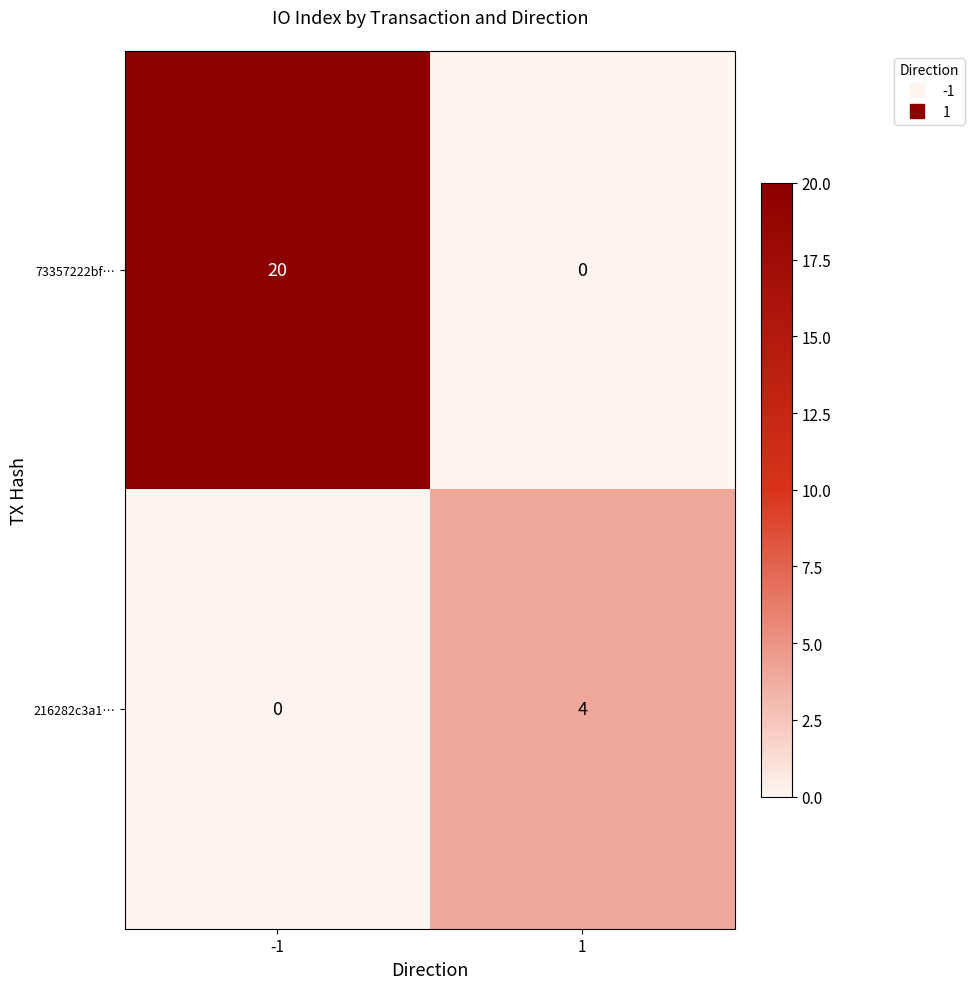

The value of 73357222bf… at -1 is 6. True or false?

False